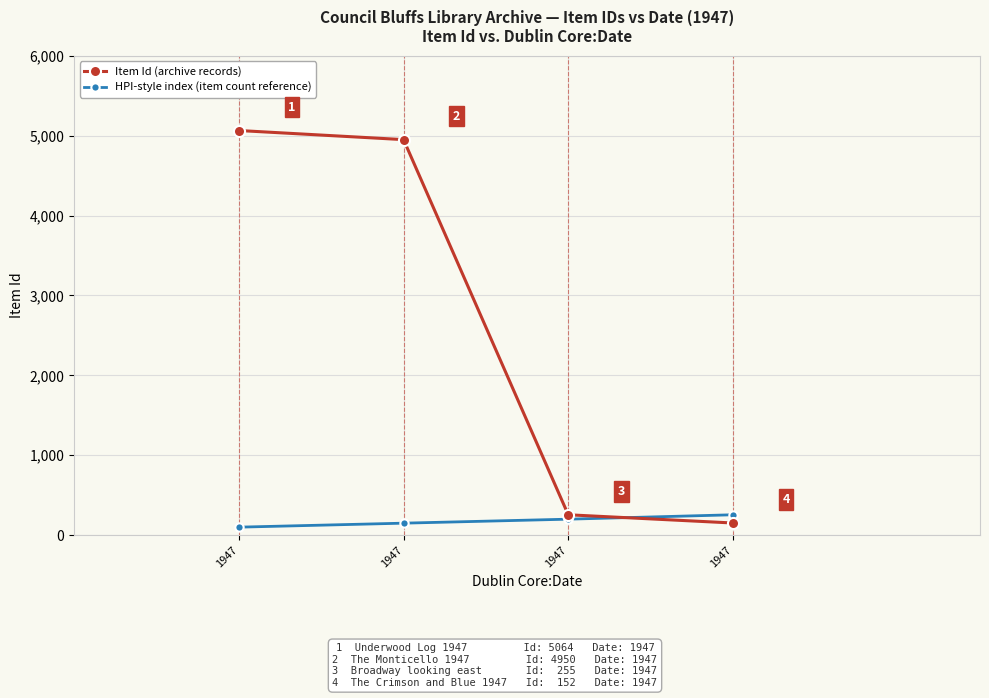

What is the total value across all series at 1947?

5164